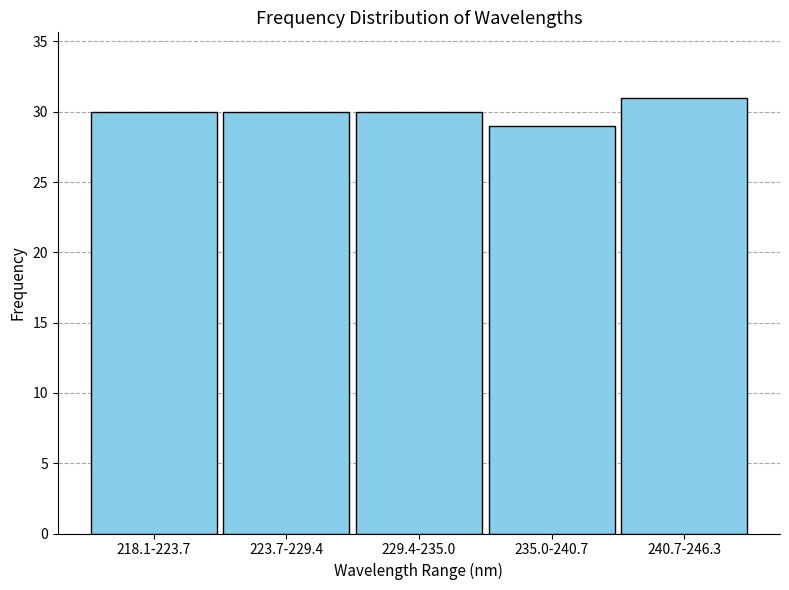

Reading left to right, transcribe all the data shown in this chart.

218.1-223.7=30	223.7-229.4=30	229.4-235.0=30	235.0-240.7=29	240.7-246.3=31